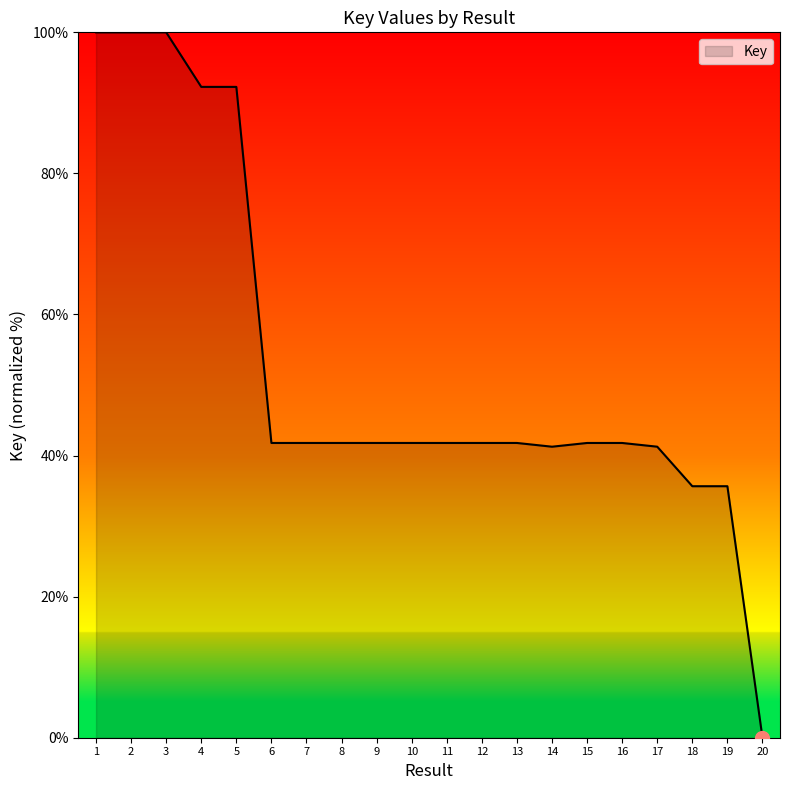

True or false: the data shows 41.8 at 7.

True